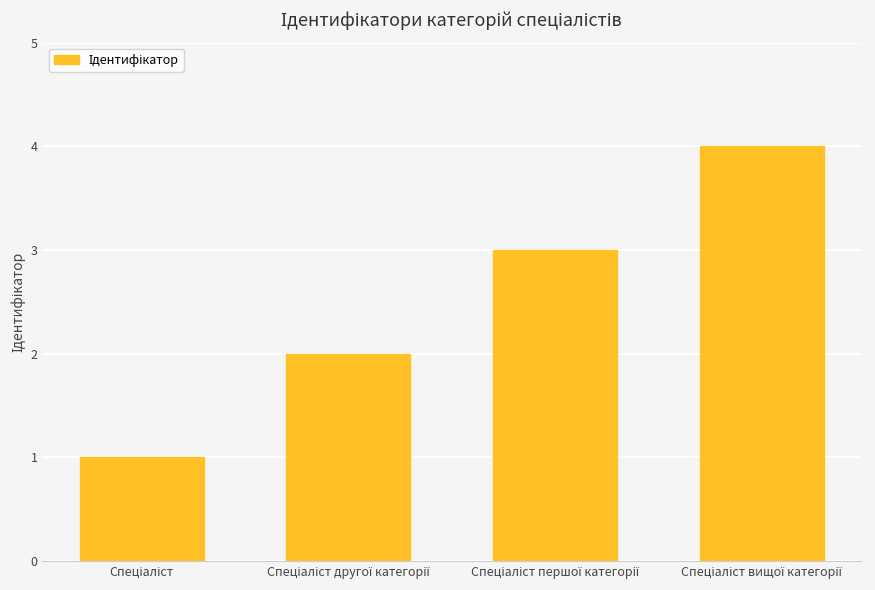

Reading left to right, what are all the values shown in this chart?

1	2	3	4